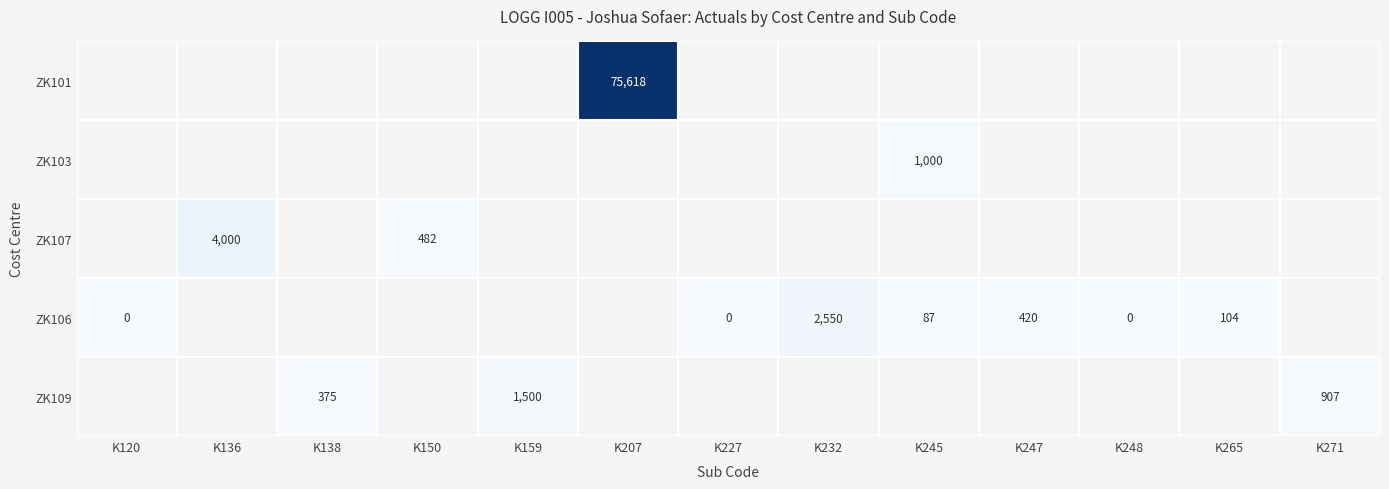

Which category has the highest value across all series?

K207